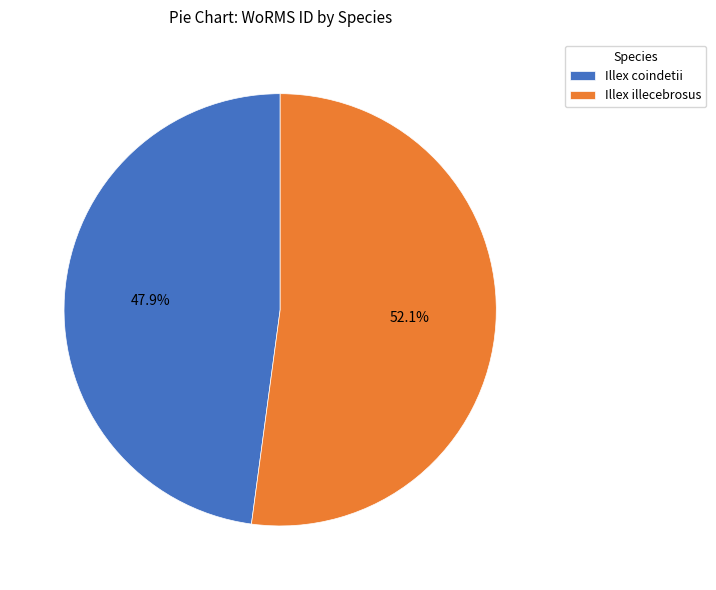

How many slices are in this pie chart?

2